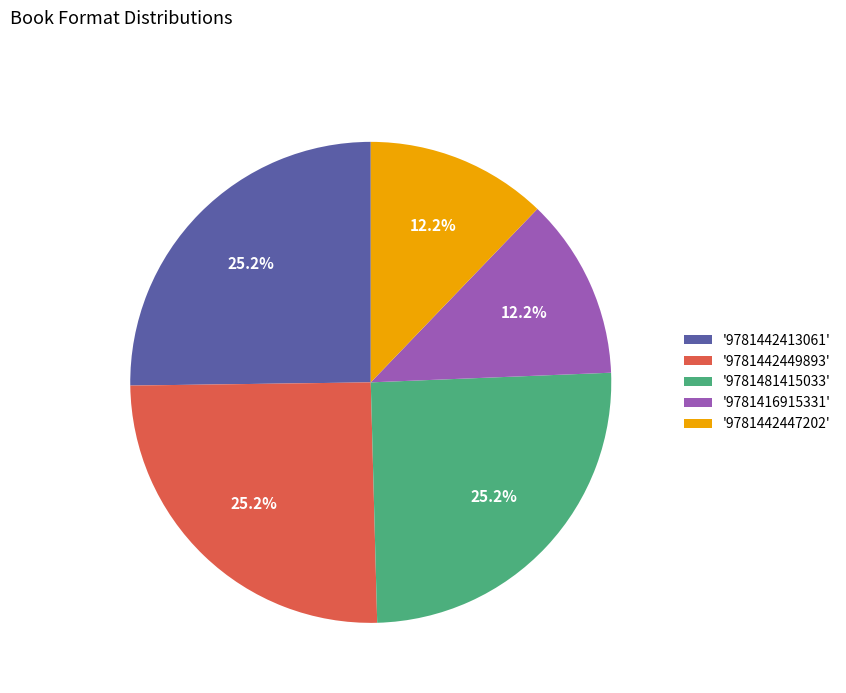

Is there any slice that represents more than half of the pie?

No